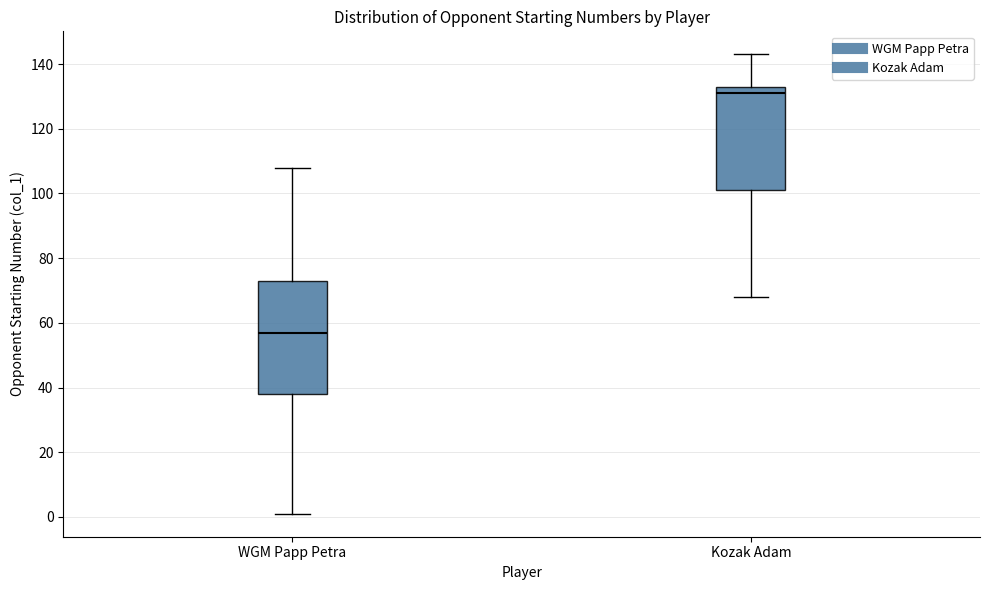

Reading left to right, transcribe this box plot: for each box, give where its median line is, the range the box spans, and where its two whiskers end, as read against the y-axis. The values are not printed on the chart, so give them approximately, as read against the axis.

WGM Papp Petra: median 58, box 38 to 74, whiskers 2 to 108
Kozak Adam: median 132, box 102 to 134, whiskers 68 to 144